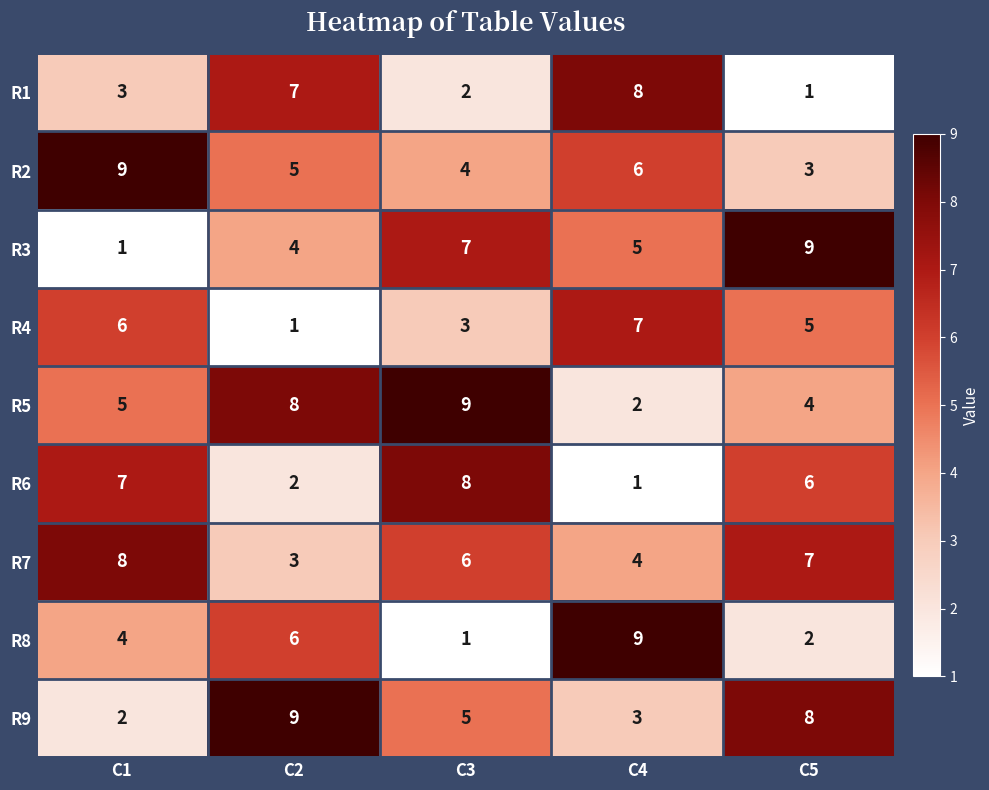

What is the greatest value displayed?

9